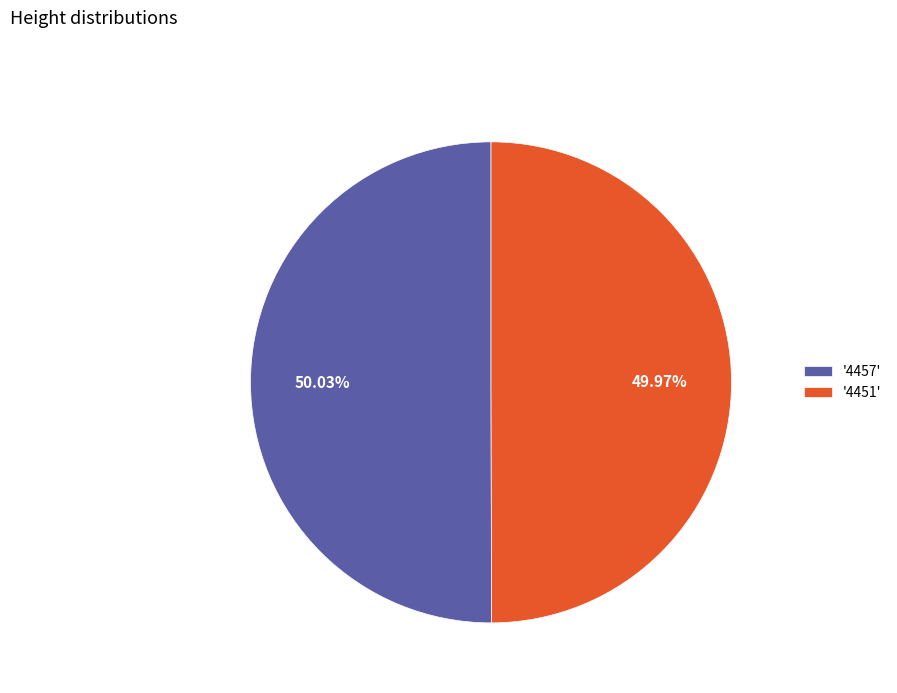

Is the sum of '4457' and '4451' greater than half?

Yes